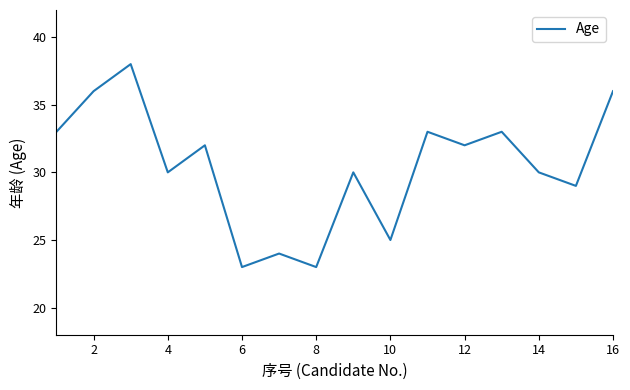

What is the average value?

30